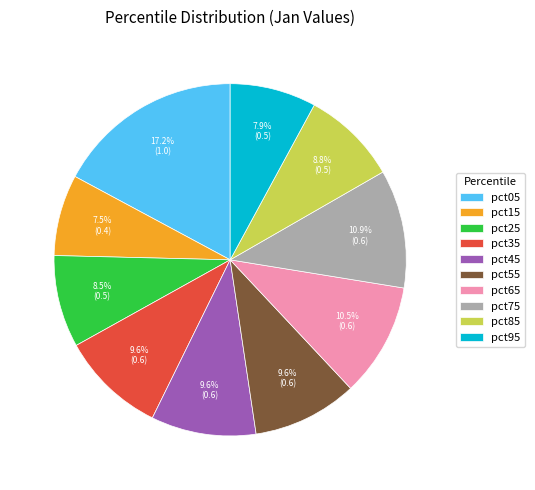

How much of the chart is everything except pct85?

91.2%